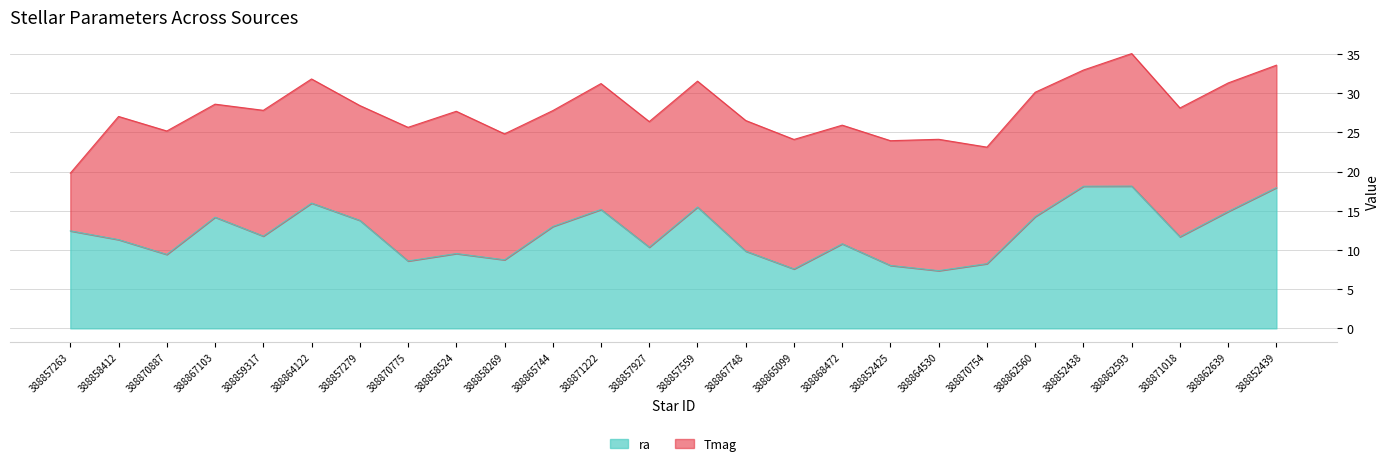

What is the greatest value displayed?

18.1